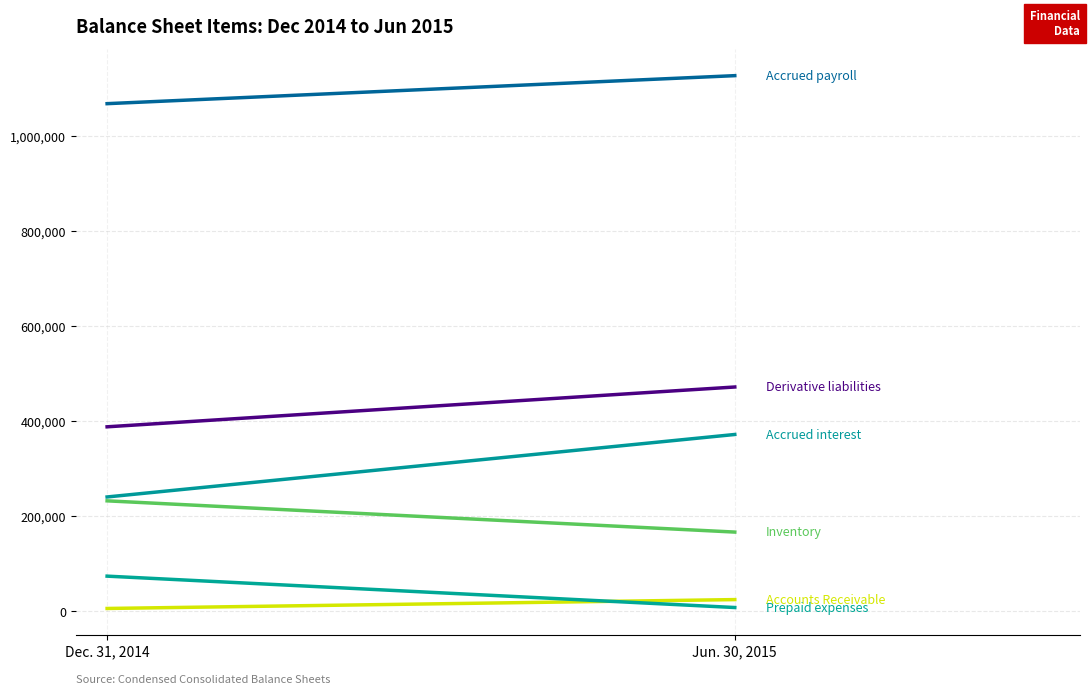

What are all the series names shown in the legend?

Accounts Receivable, Inventory, Prepaid expenses, Accrued interest, Accrued payroll, Derivative liabilities